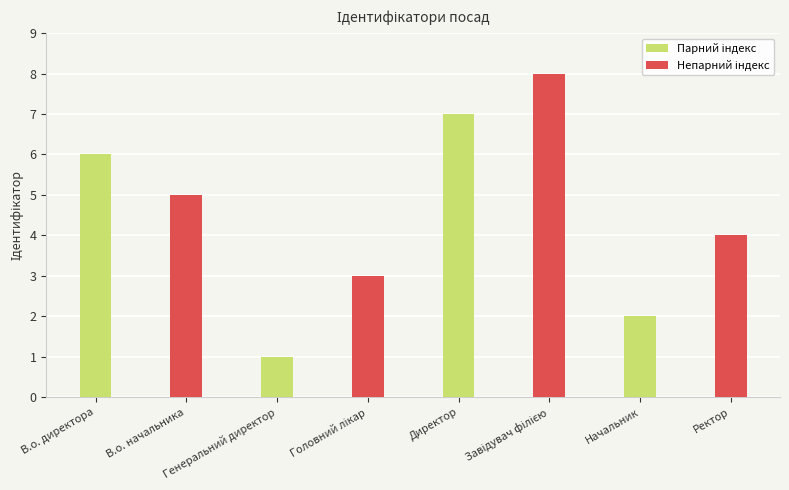

What is the greatest value displayed?

8